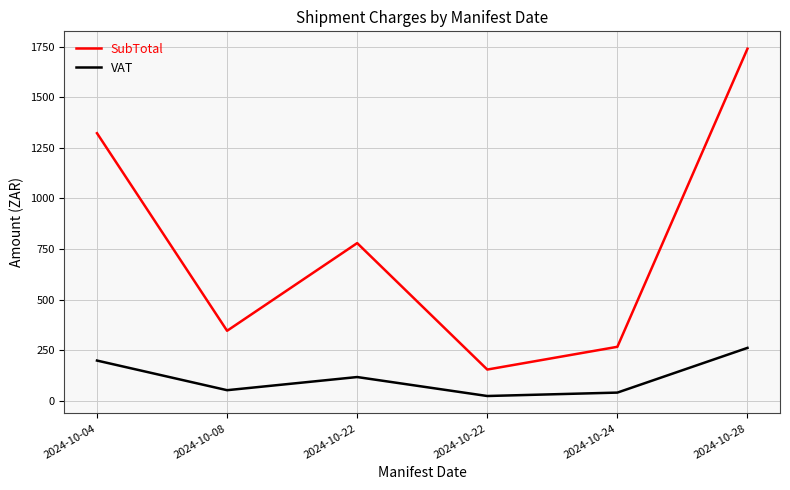

What is the difference between the maximum and minimum values in the SubTotal series?

1586.4